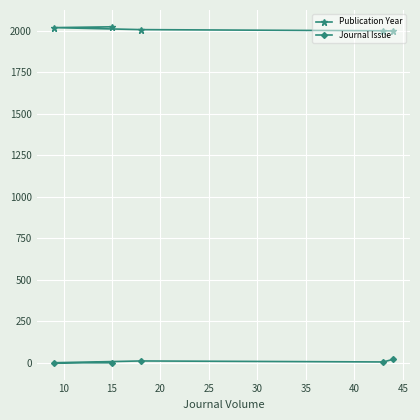

True or false: Publication Year has more than 0 interior local peaks.

False